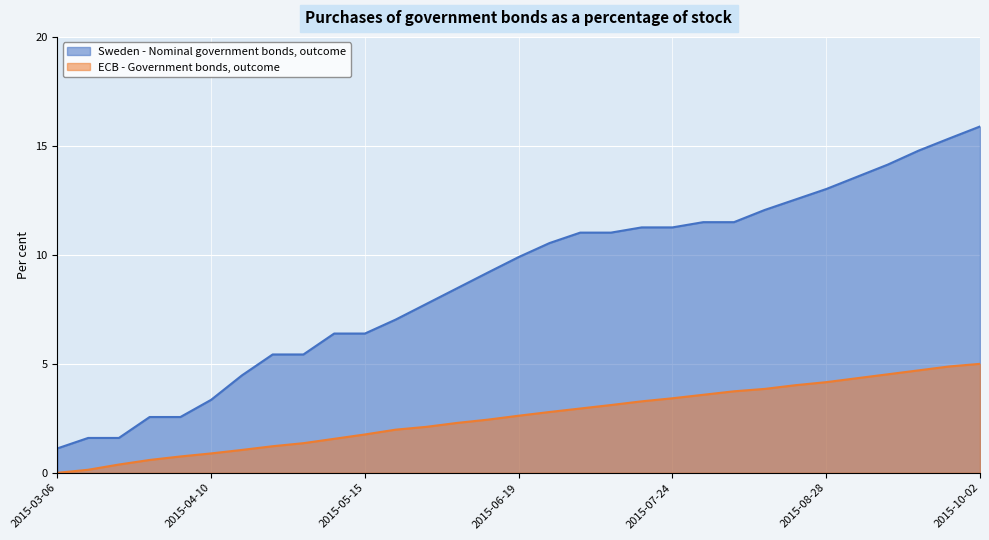

Reading left to right, extract all data points from this chart.

Sweden - Nominal government bonds, outcome: 1.1	1.6	1.6	2.6	2.6	3.4	4.5	5.4	5.4	6.4	6.4	7.0	7.8	8.5	9.2	9.9	10.5	11.0	11.0	11.3	11.3	11.5	11.5	12.1	12.5	13.0	13.6	14.1	14.8	15.3	15.9
ECB - Government bonds, outcome: 0.0	0.1	0.4	0.6	0.8	0.9	1.1	1.2	1.4	1.6	1.8	2.0	2.1	2.3	2.4	2.6	2.8	3.0	3.1	3.3	3.4	3.6	3.7	3.9	4.0	4.2	4.3	4.5	4.7	4.9	5.0